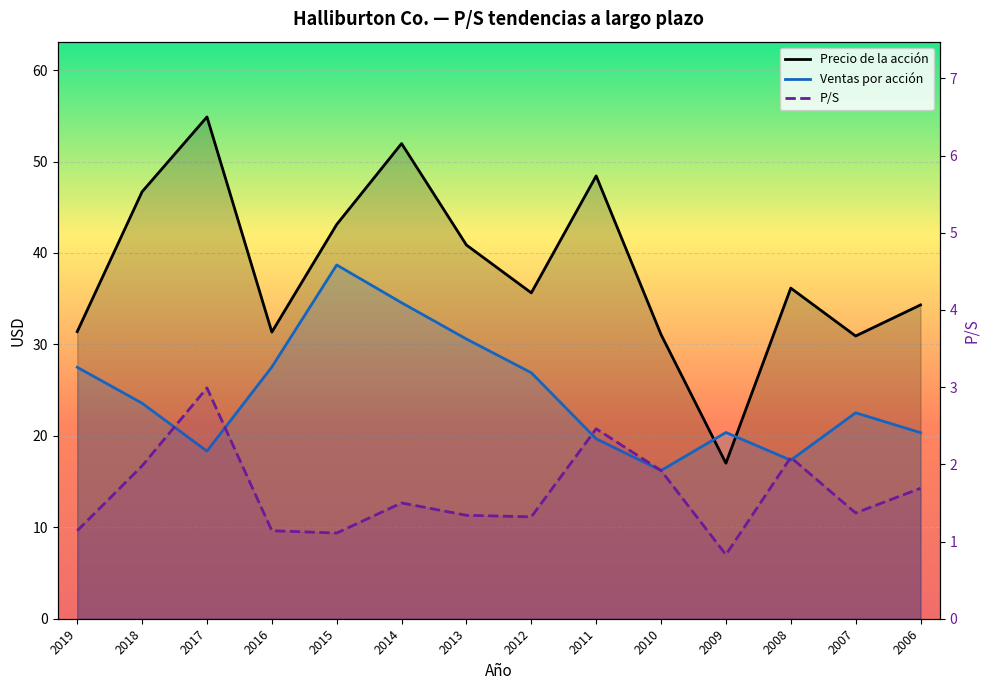

At which category is the sum across all series the highest?

2014